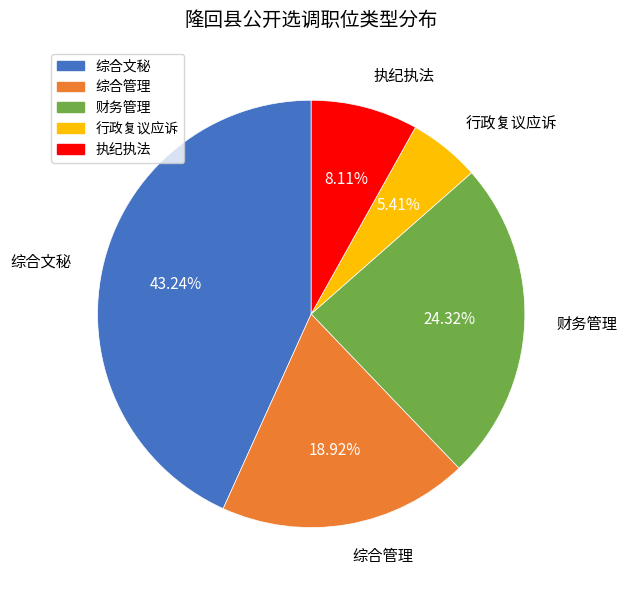

Do 行政复议应诉 and 综合管理 together represent more than half of the pie?

No